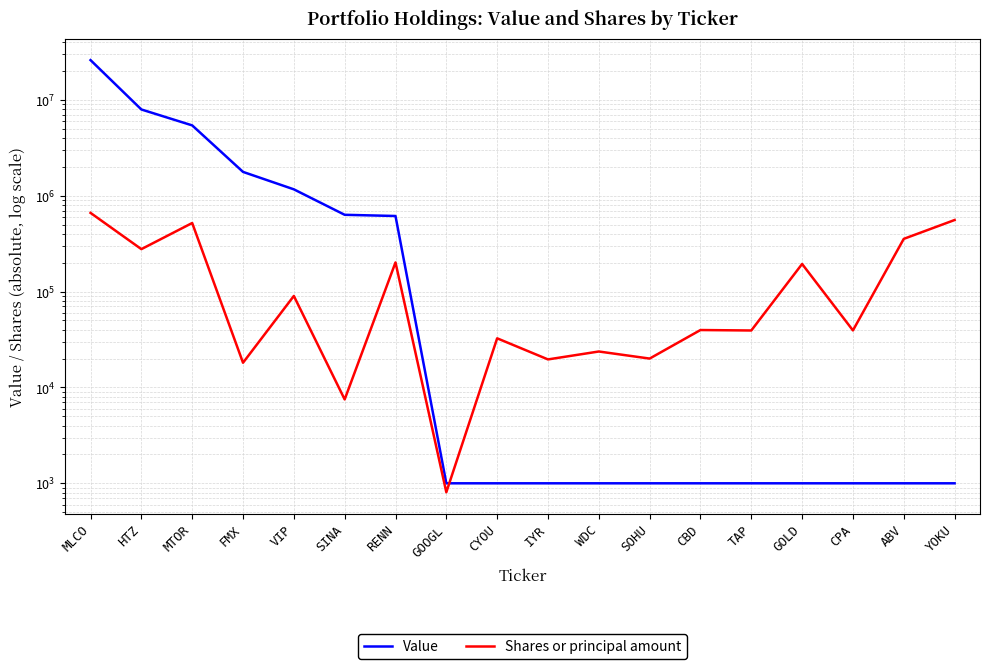

List the series in order of their peak value, lowest first.

Shares or principal amount, Value